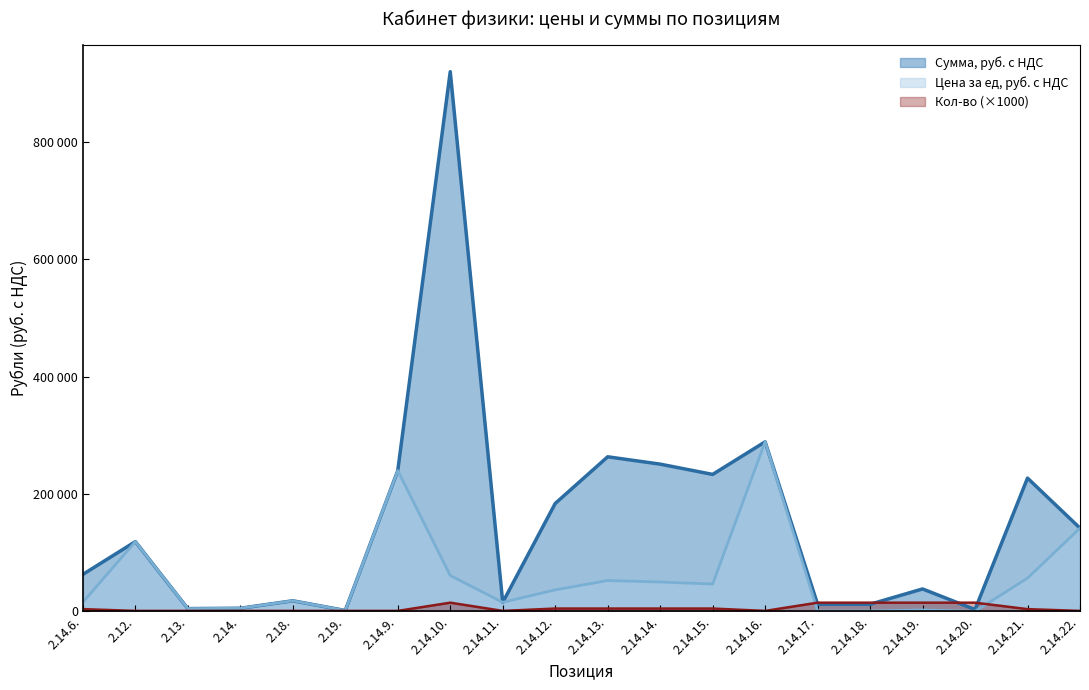

At which label is Цена за ед, руб. с НДС closest to 144610?

2.14.22.